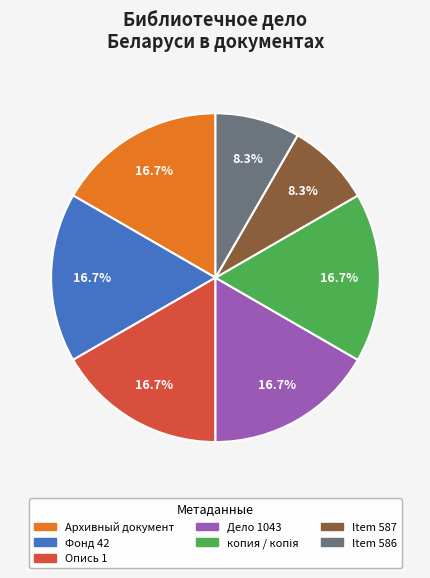

Is there a majority slice in this chart?

No